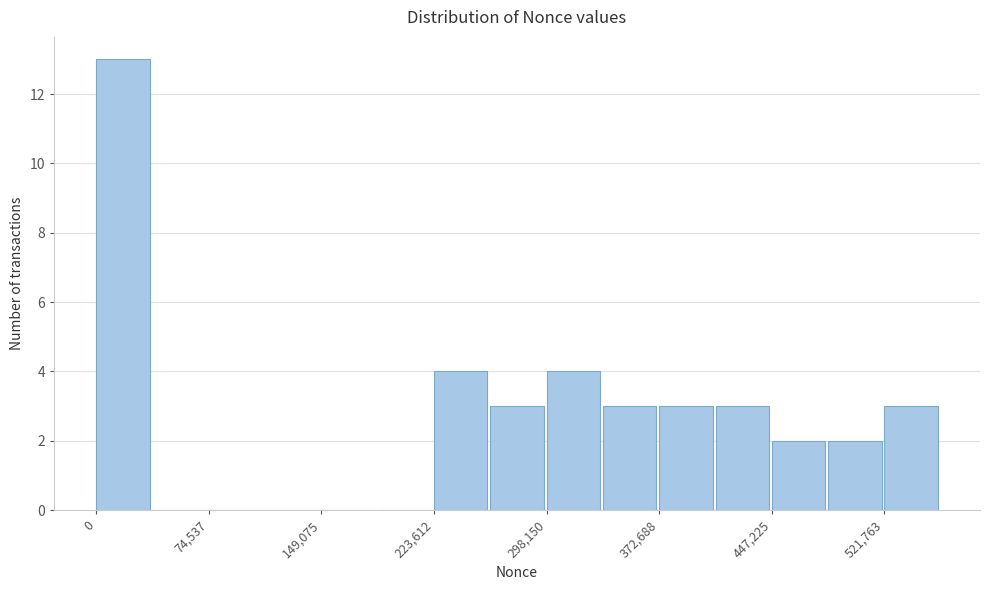

Around what value on the x-axis is the tallest bar? Give the approximate position of its centre, as read against the axis.

20000